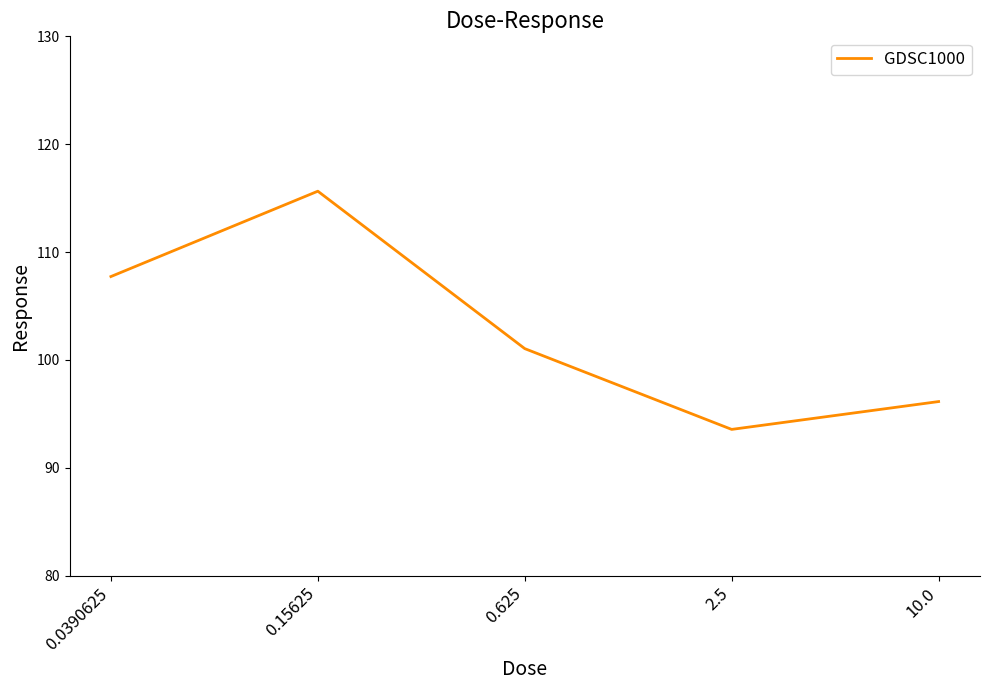

Between 0.0390625 and 10.0, which is larger?

0.0390625